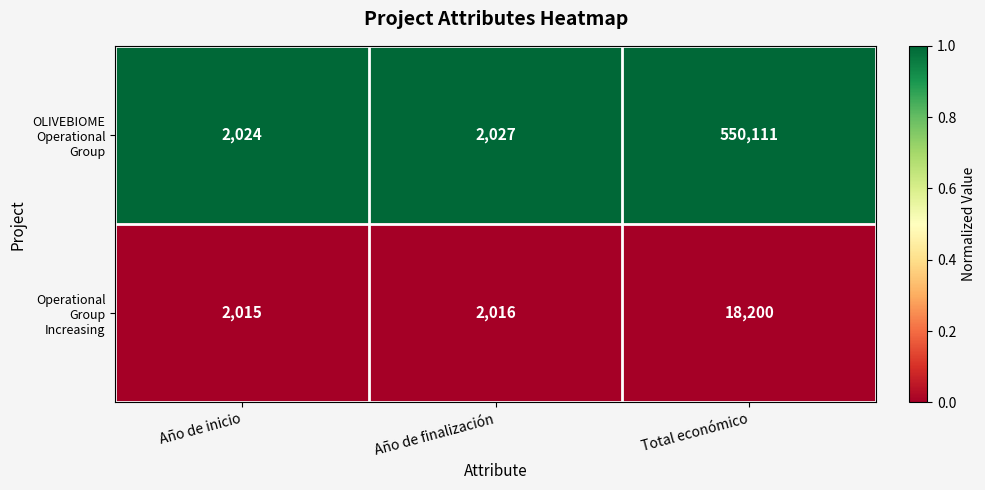

What is the total value across all series at Total económico?

568311